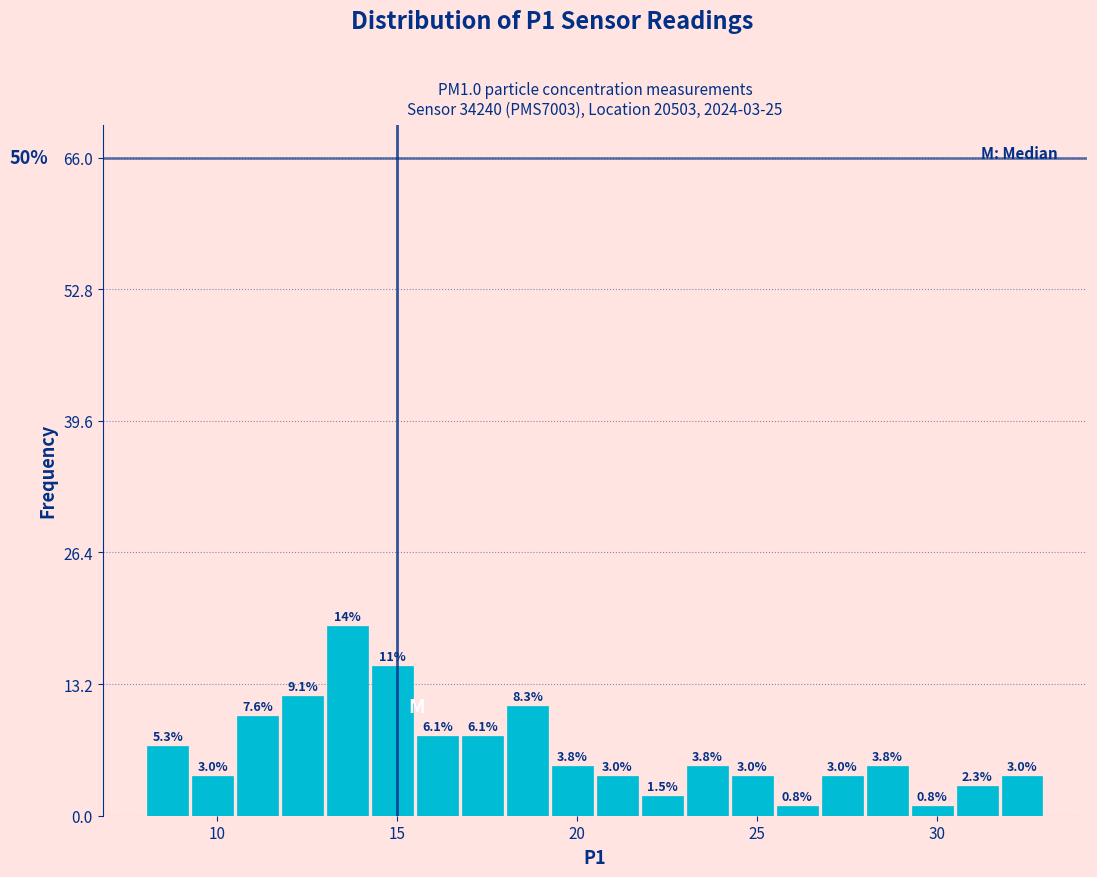

Around what value on the x-axis is the tallest bar? Give the approximate position of its centre, as read against the axis.

13.5